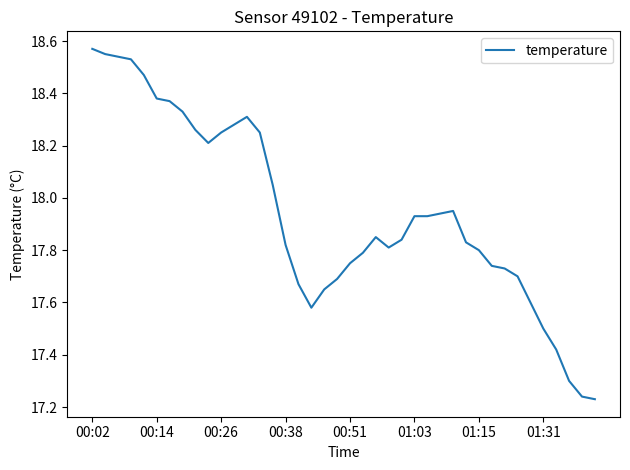

How many interior local peaks (higher than both neighbors) does the data have?

3